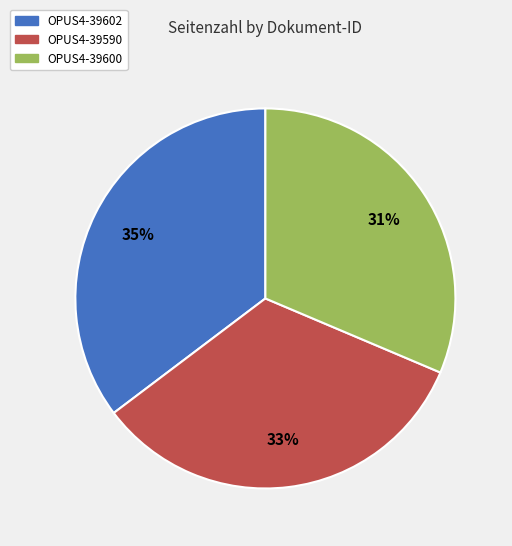

Is it true that OPUS4-39602 is 47% of the pie?

False